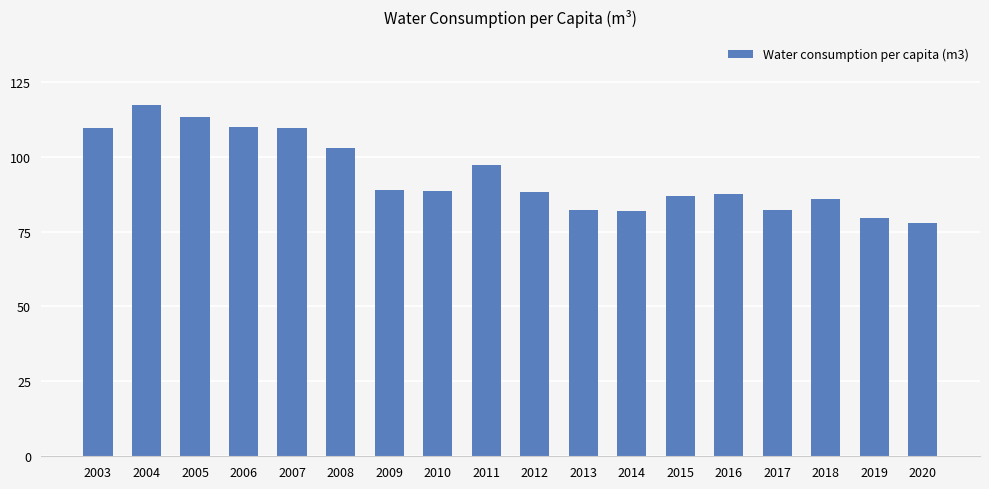

What is the value of the 12th bar from the left?

82.0